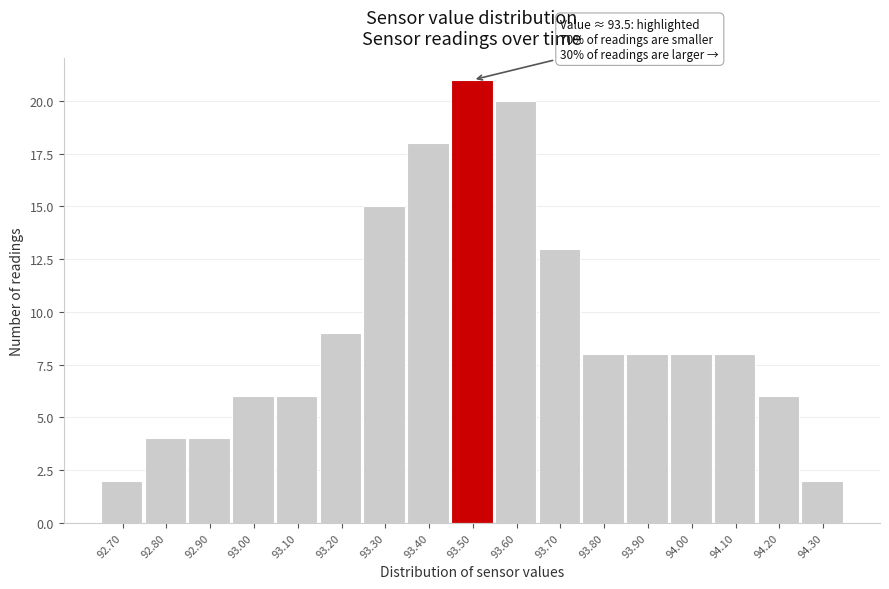

Reading right to left, transcribe all the data shown in this chart.

94.30=2	94.20=6	94.10=8	94.00=8	93.90=8	93.80=8	93.70=13	93.60=20	93.50=21	93.40=18	93.30=15	93.20=9	93.10=6	93.00=6	92.90=4	92.80=4	92.70=2